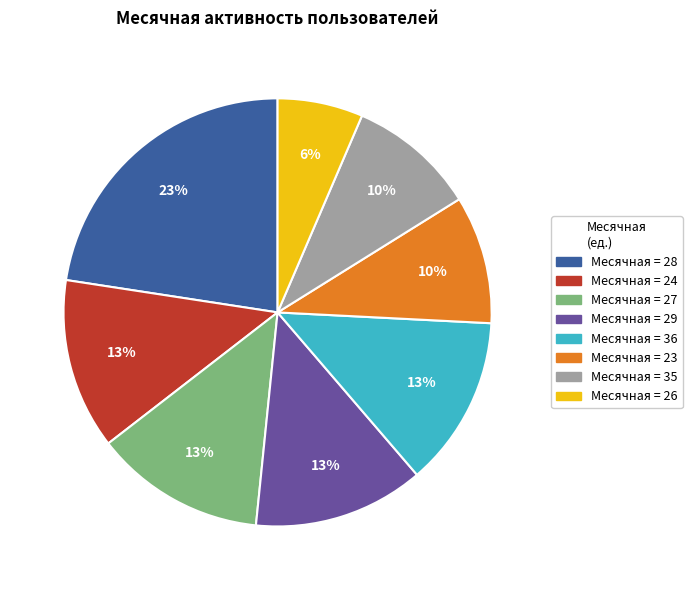

To the nearest percent, what is the average slice percentage?

12%